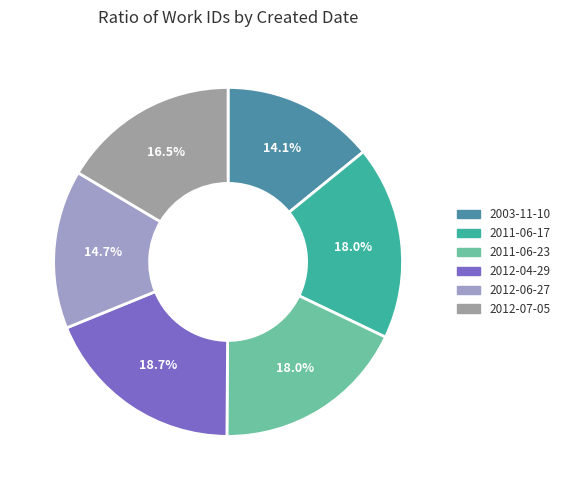

The 2012-06-27 slice represents 15% of the pie. True or false?

True